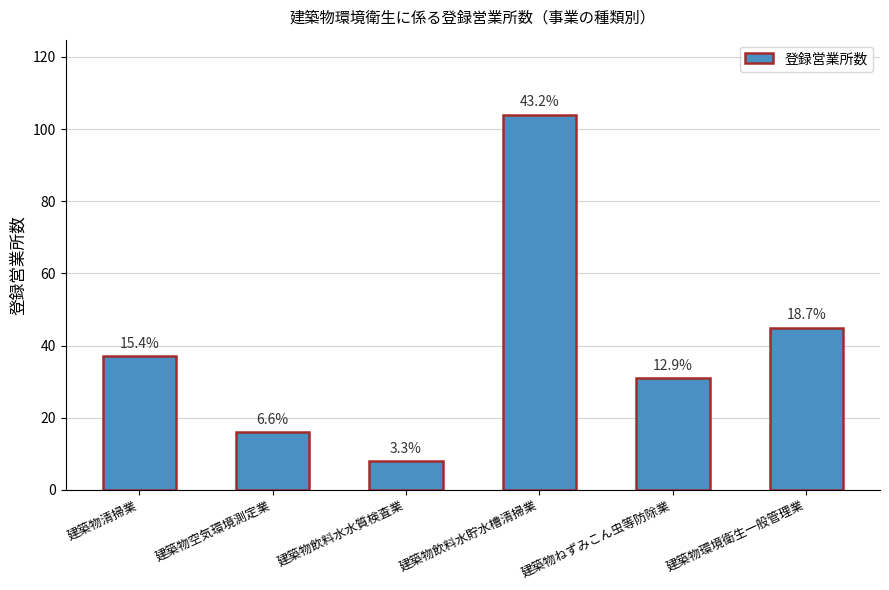

At which label is the value closest to 56?

建築物環境衛生一般管理業